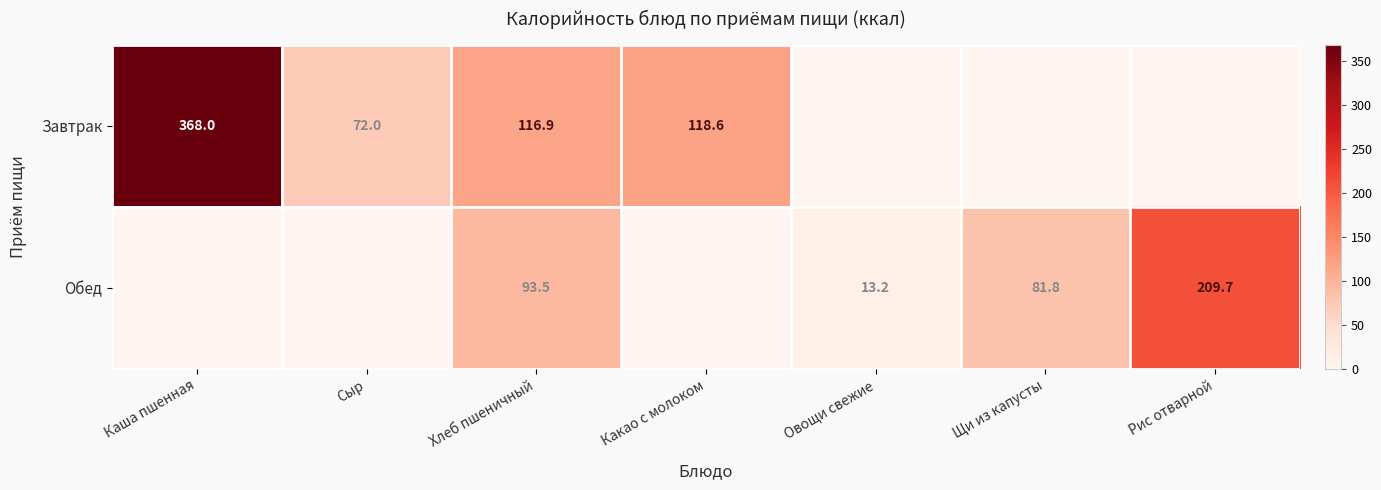

What is the total value across all series at Хлеб пшеничный?

210.4